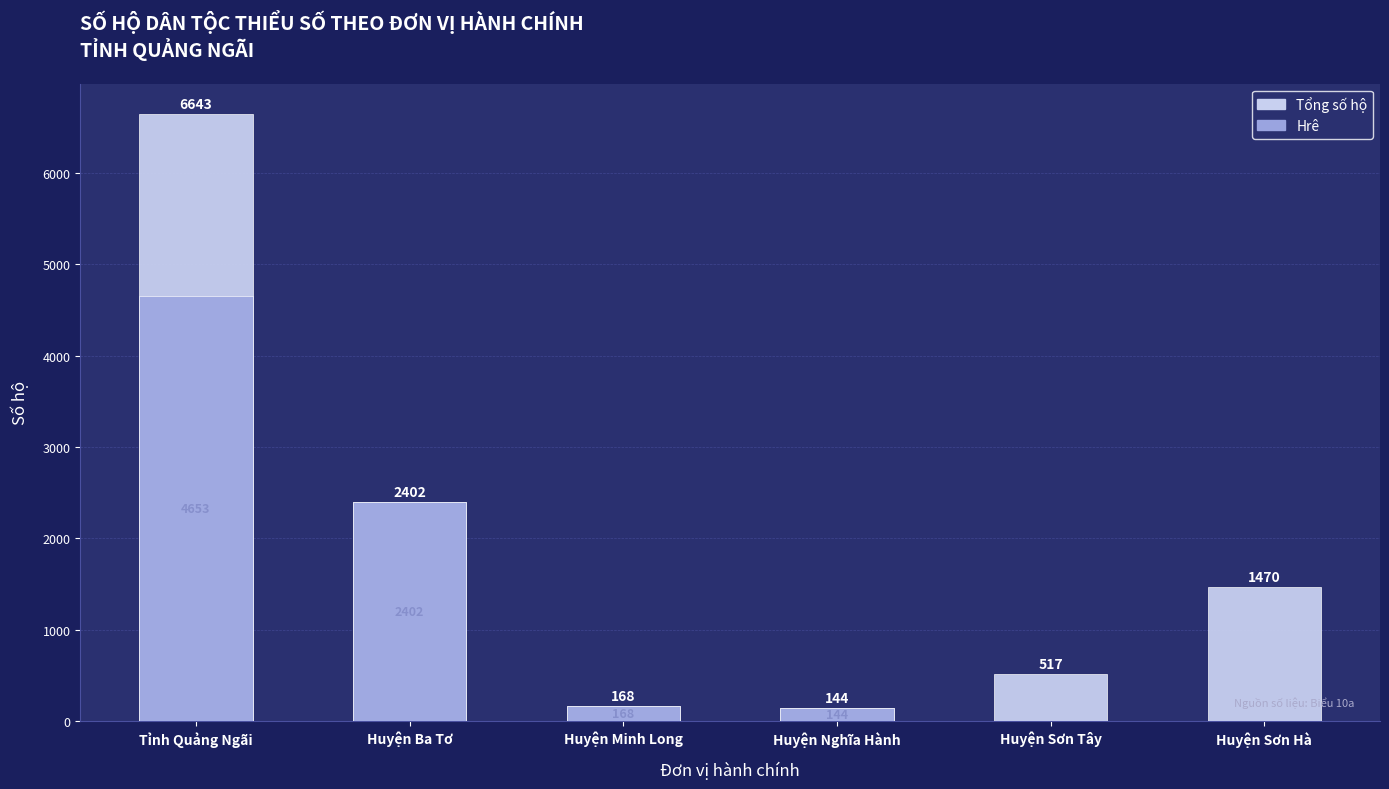

What is the sum of all Hrê values?

7367